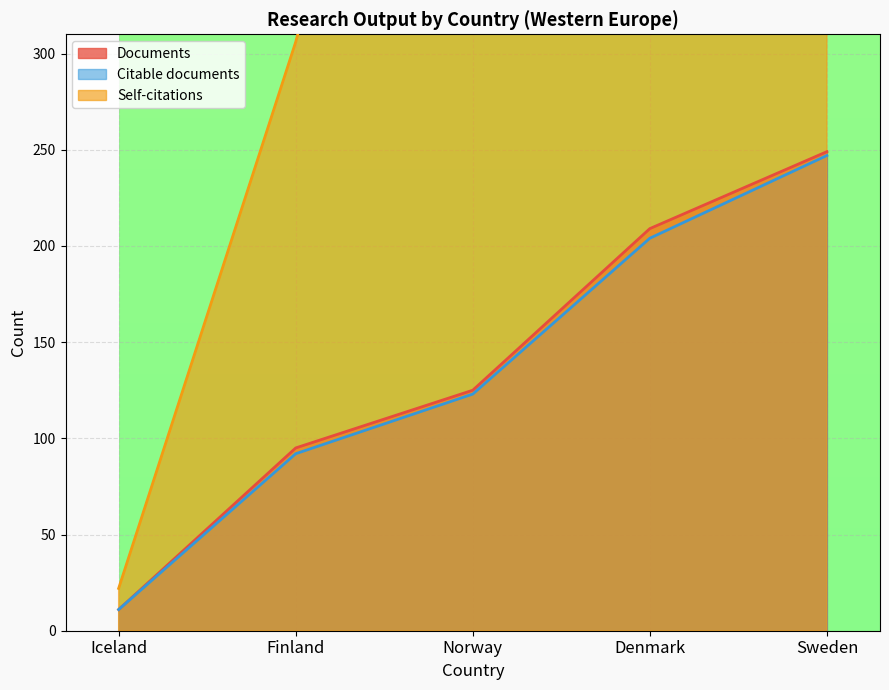

True or false: Documents has more than 1 points higher than both neighbors.

False